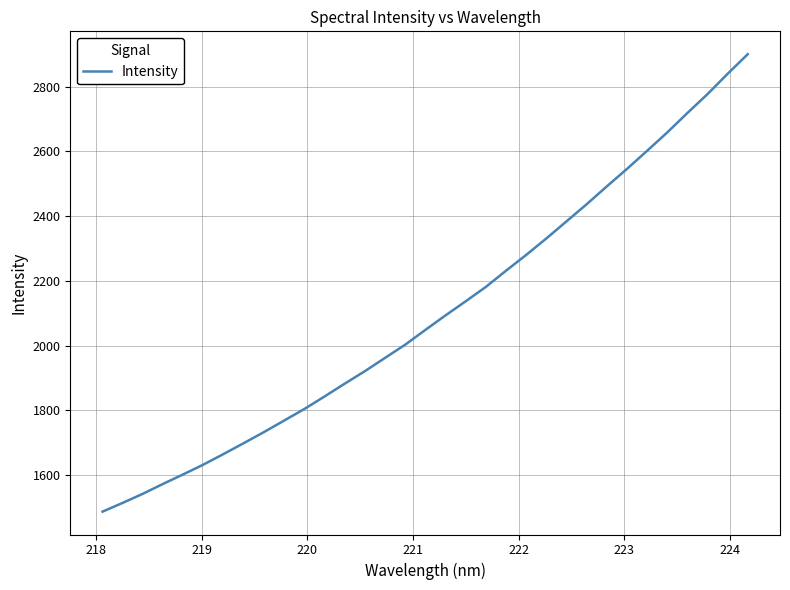

What is the greatest value displayed?

2900.5